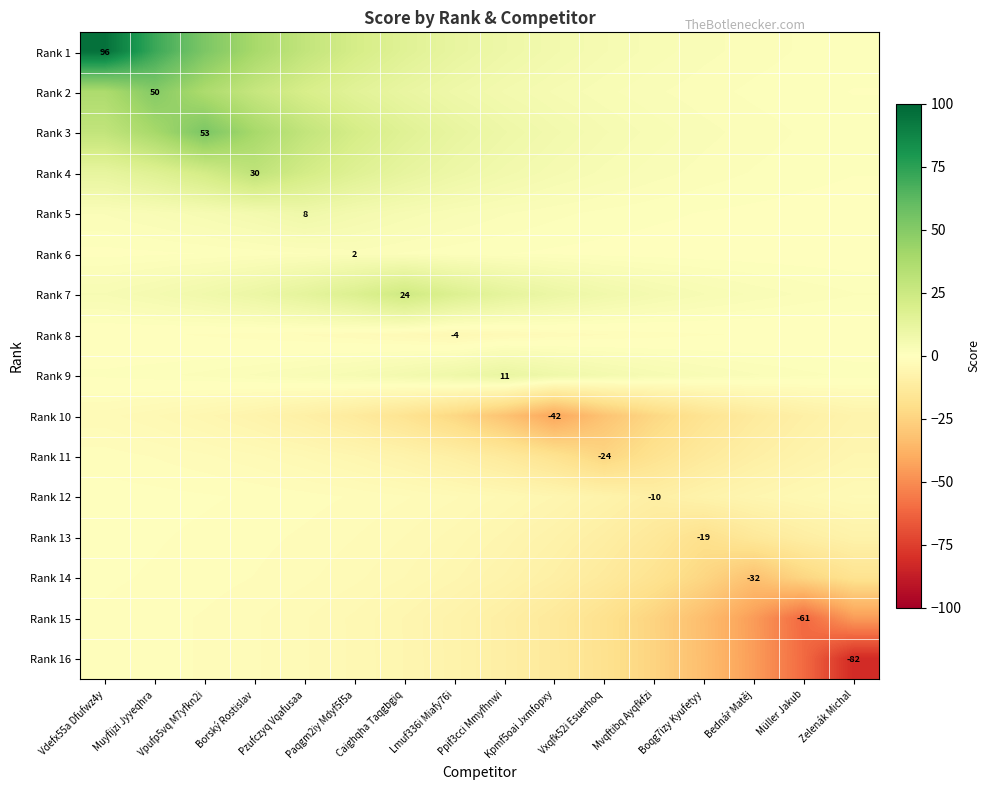

Which series has the largest range (max minus min)?

Rank 1